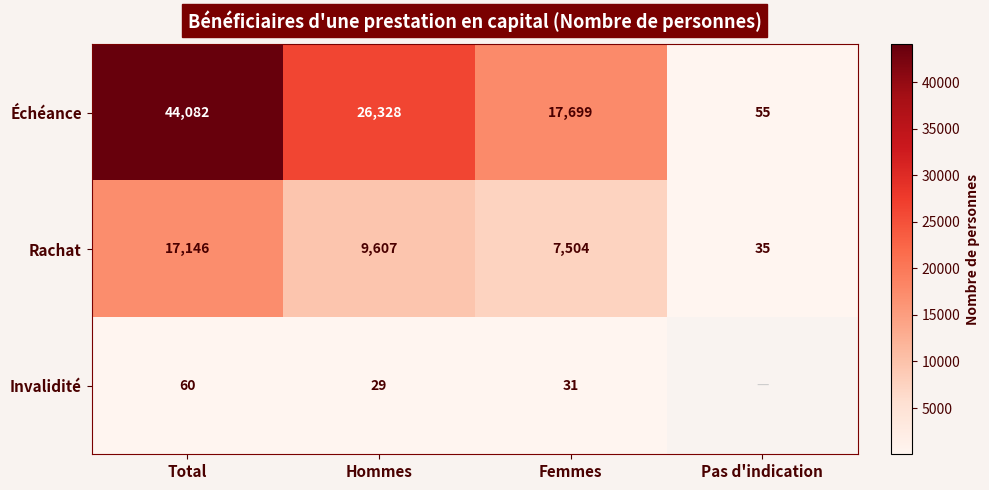

How many data points in Échéance are less than 26328?

2